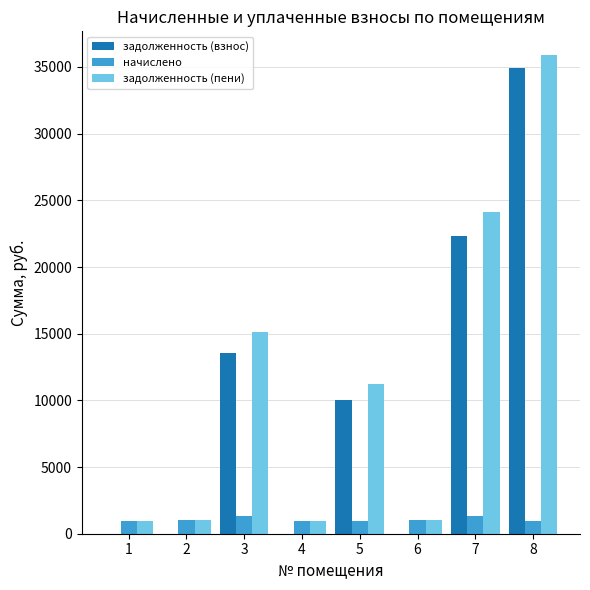

How many data points does each series have?

8